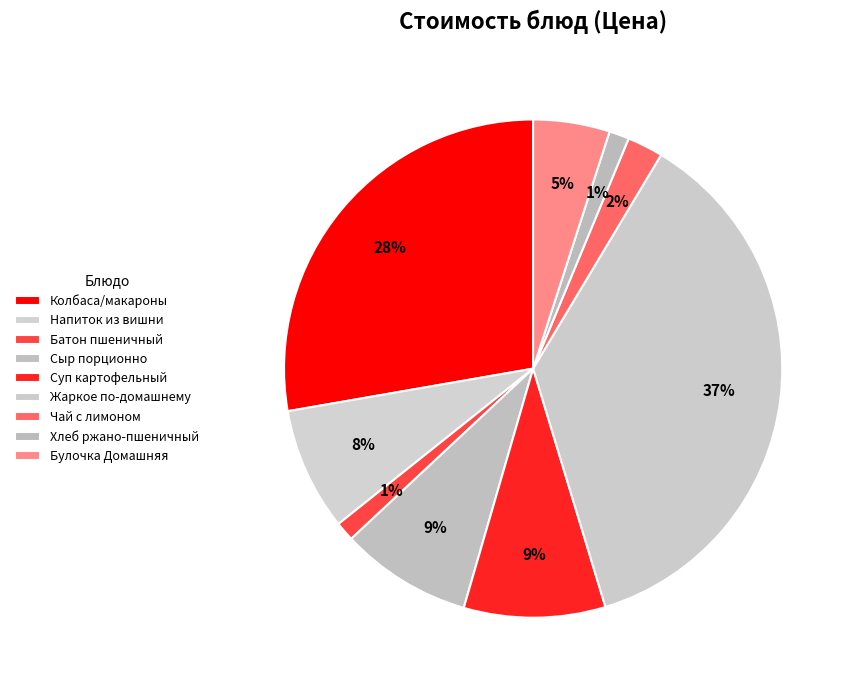

How many slices are in this pie chart?

9